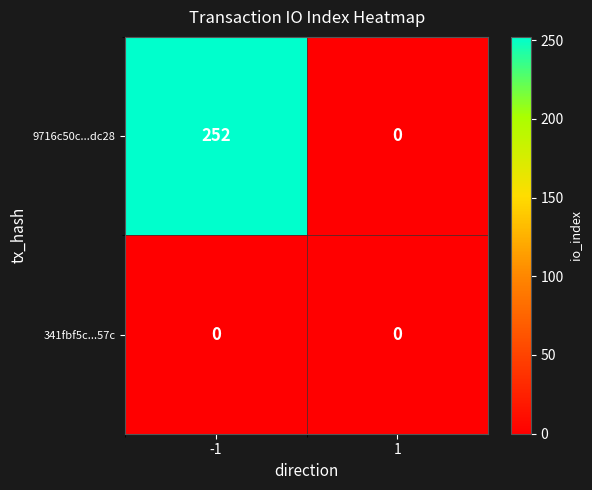

The value of 9716c50c...dc28 at -1 is 357. True or false?

False